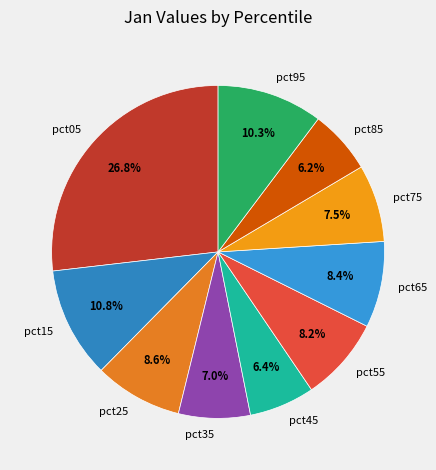

To the nearest percent, what portion does pct85 represent?

6%